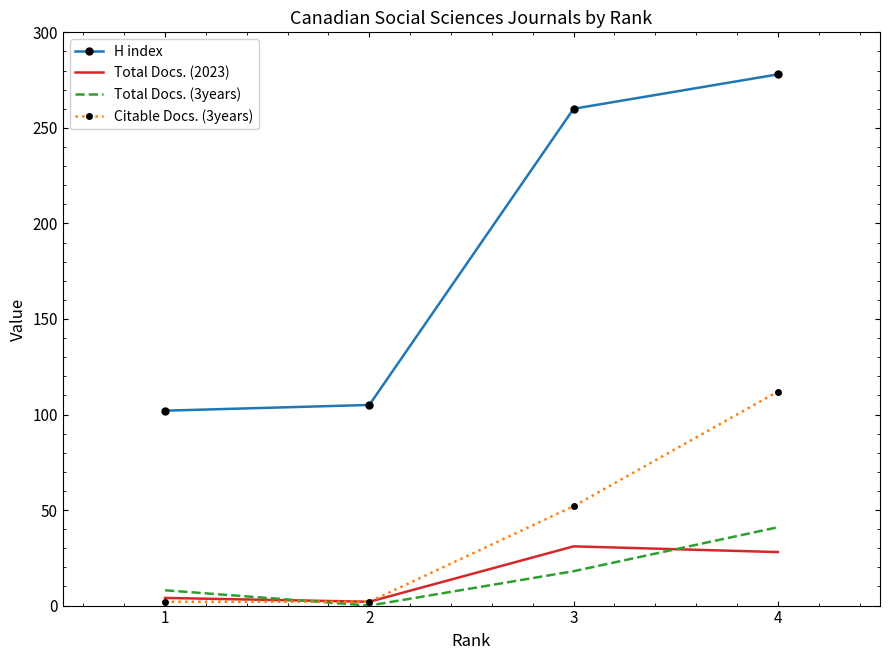

Which series has the widest spread of values?

H index